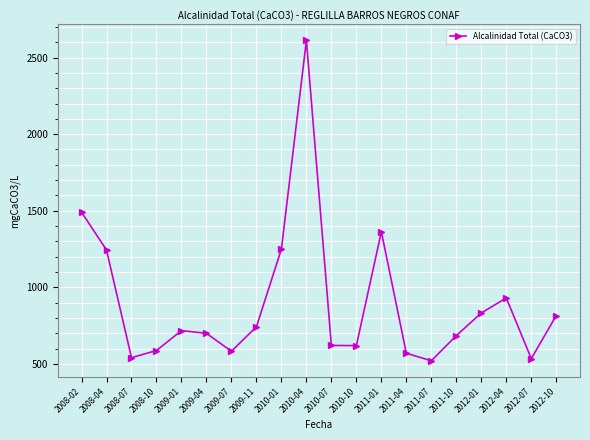

What is the label of the 13th point from the left?

2011-01